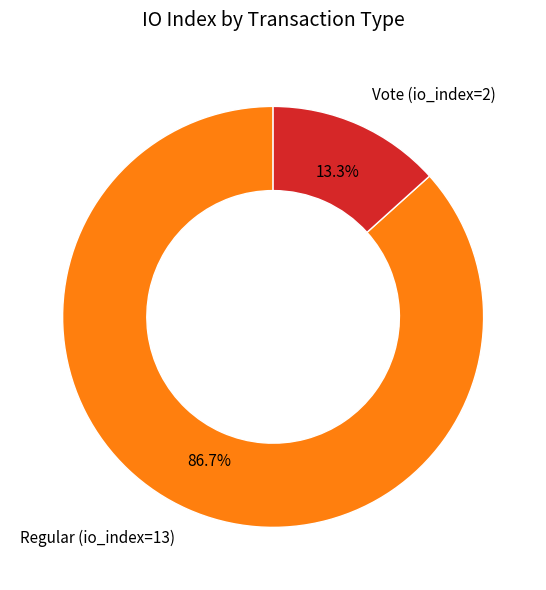

To the nearest percent, what percentage of the pie is Regular (io_index=13)?

87%